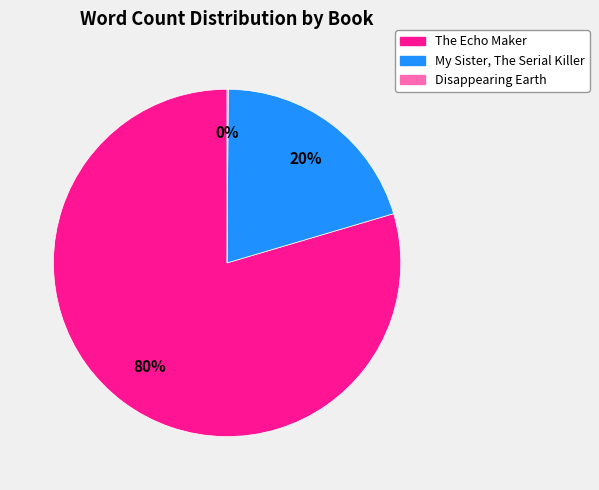

What is the largest slice in the pie chart?

The Echo Maker